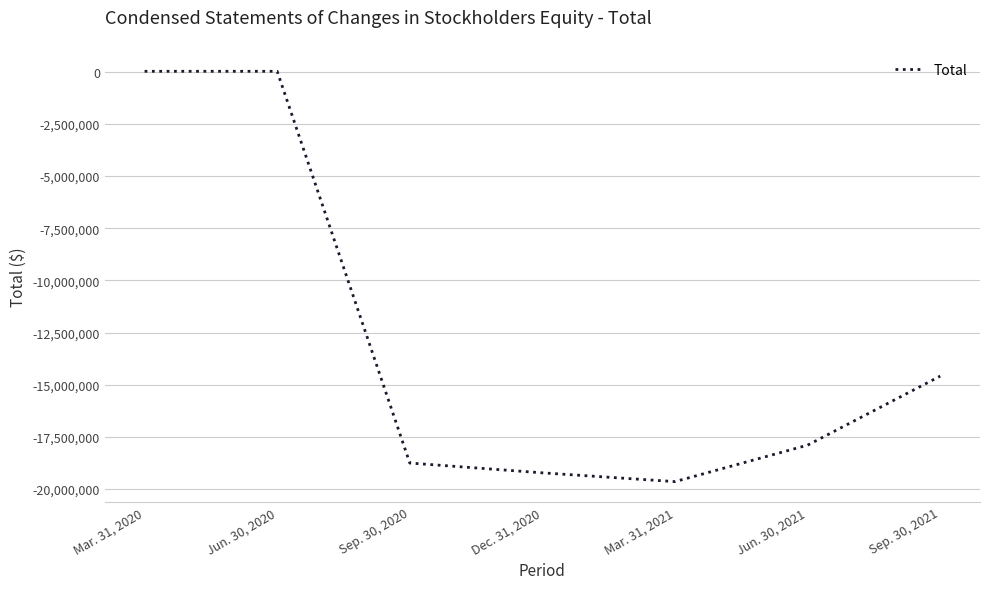

At which category does the data reach its first local valley?

Mar. 31, 2021